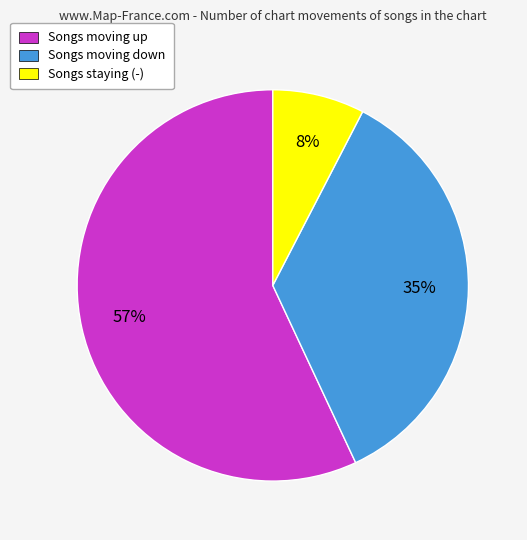

To the nearest percent, what is the difference between the largest and smallest slice percentages?

49%